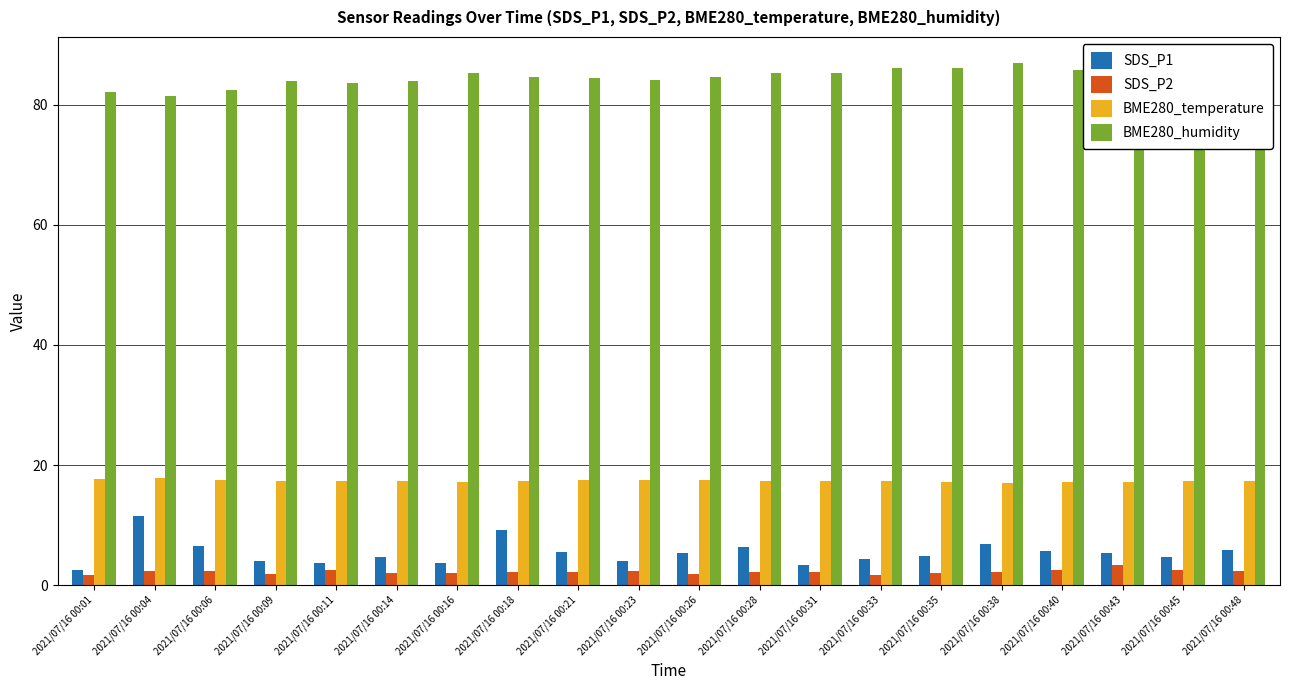

Rank the series at 2021/07/16 00:28 from lowest to highest value.

SDS_P2, SDS_P1, BME280_temperature, BME280_humidity